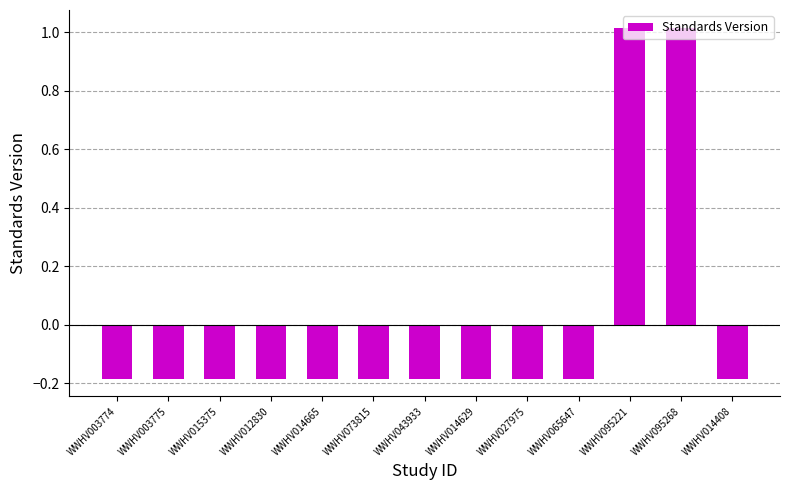

What is the label of the 10th bar from the left?

WWHV065647